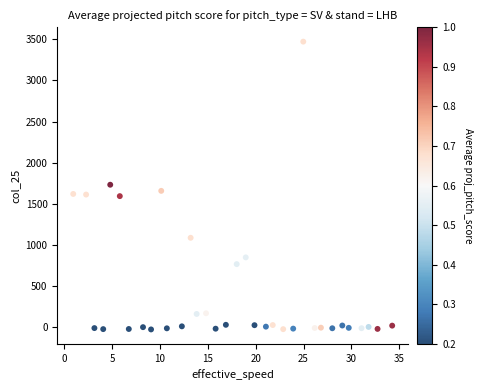

What is the range of X values (max minus min)?

33.3